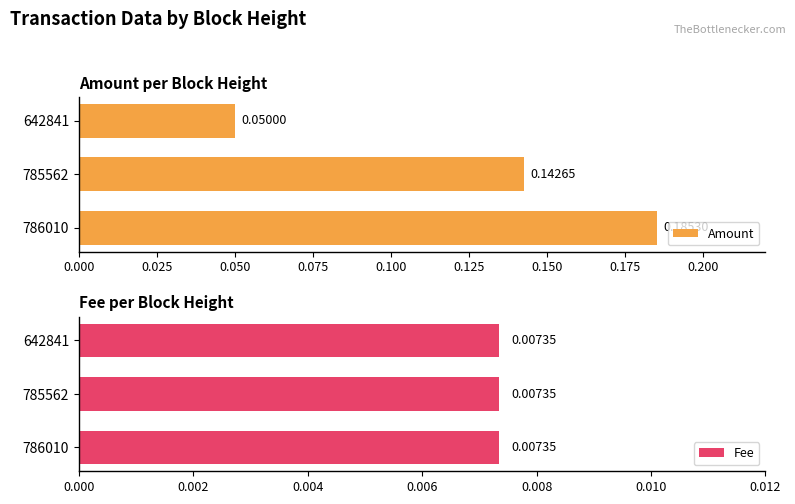

What are all the series names shown in the legend?

Amount, Fee